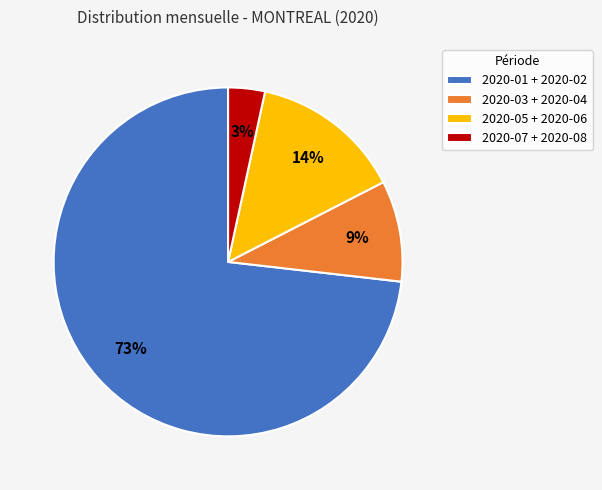

To the nearest percent, what portion does 2020-05 + 2020-06 represent?

14%